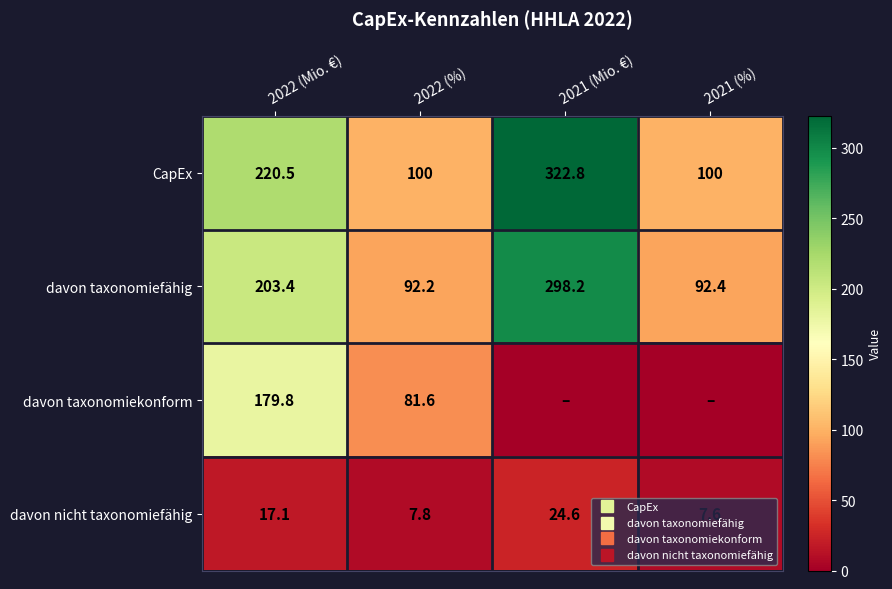

Which series changed the most between 2022 (Mio. €) and 2022 (%)?

CapEx